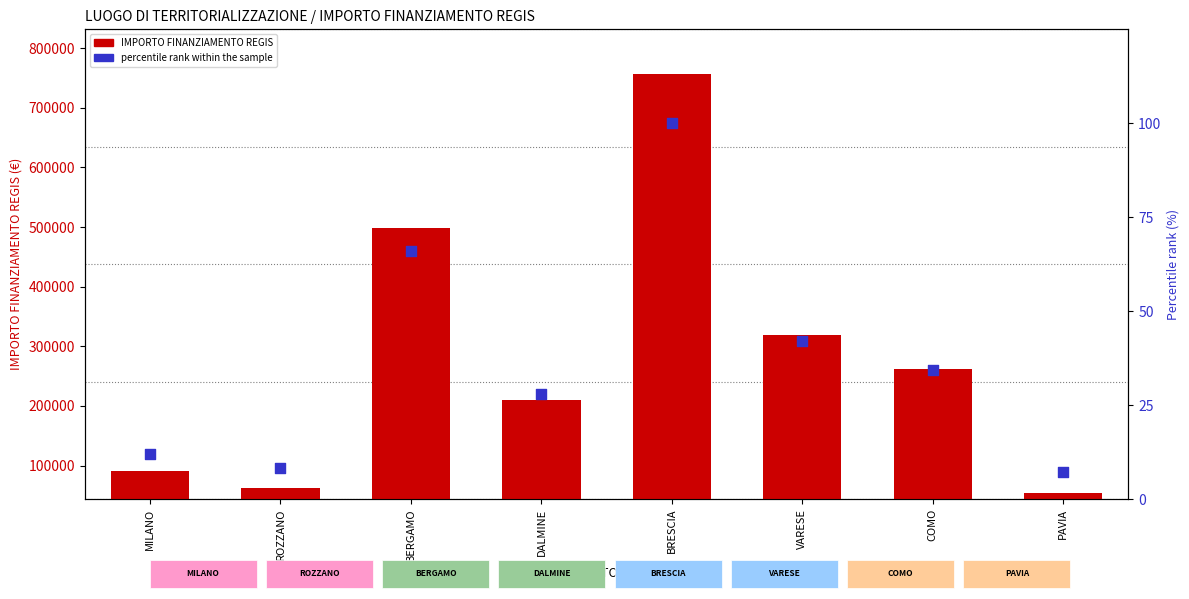

Which series has the largest total across all categories?

IMPORTO FINANZIAMENTO REGIS